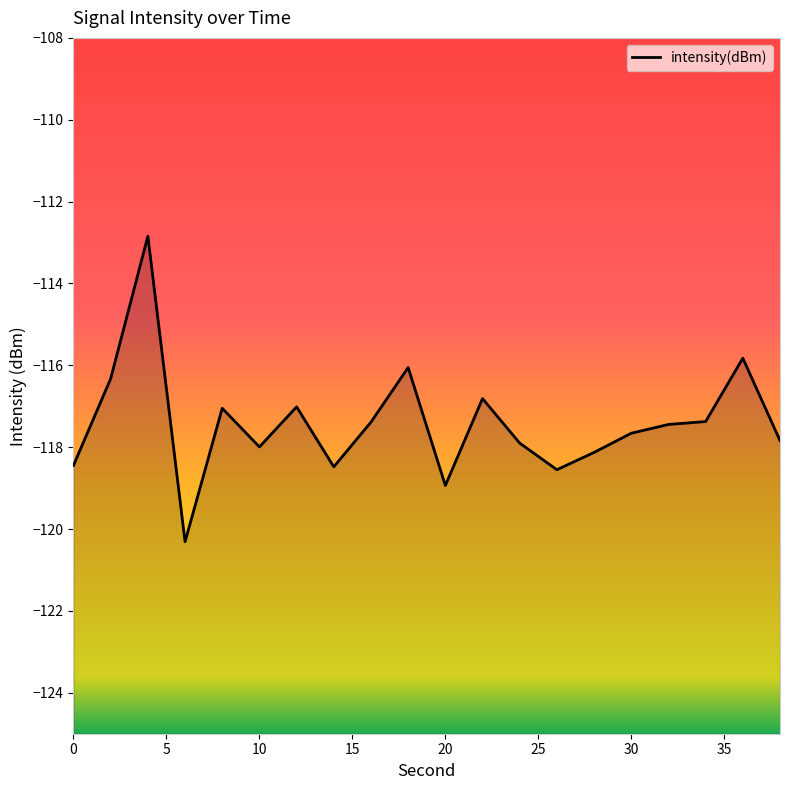

What is the maximum value shown in the chart?

-112.8